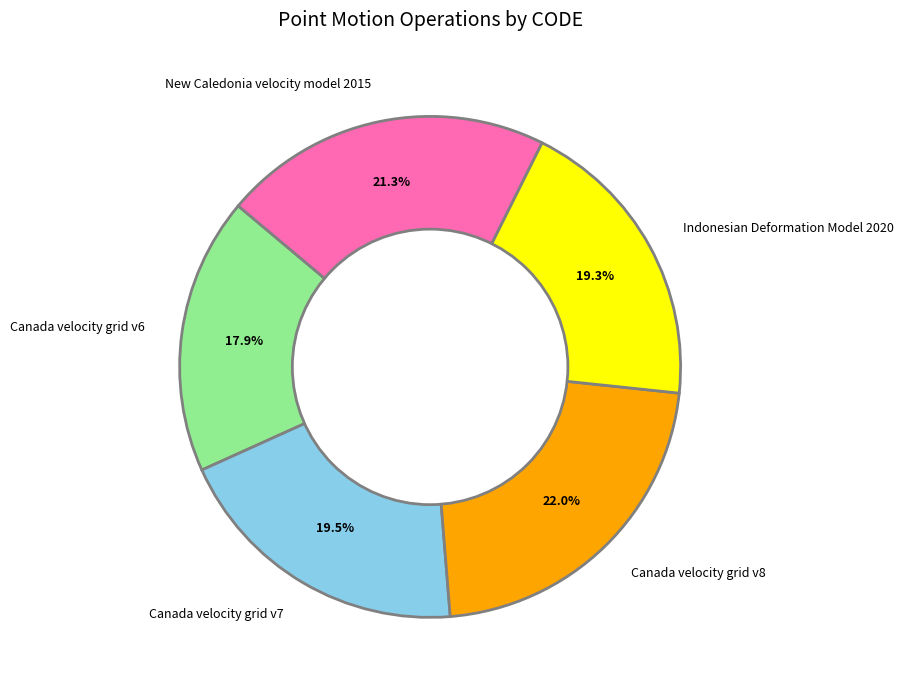

Which has a higher value, Canada velocity grid v6 or Canada velocity grid v8?

Canada velocity grid v8